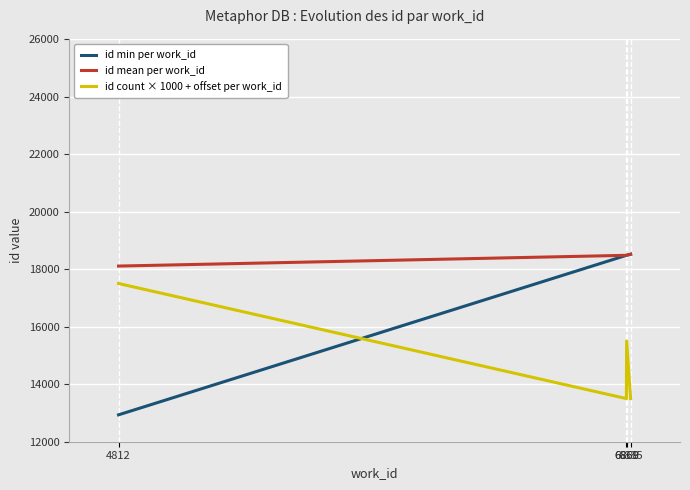

How many categories are shown in the chart?

4